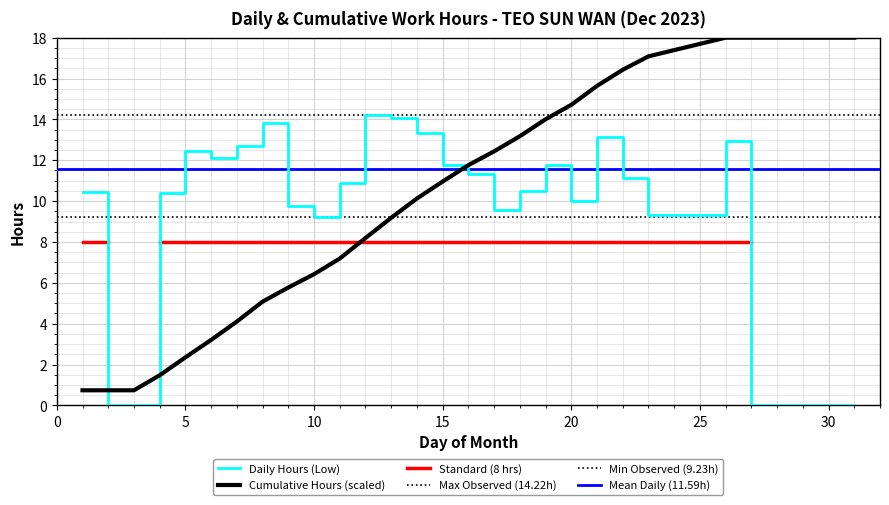

What is the maximum value for Cumulative Hours (scaled)?

18.0